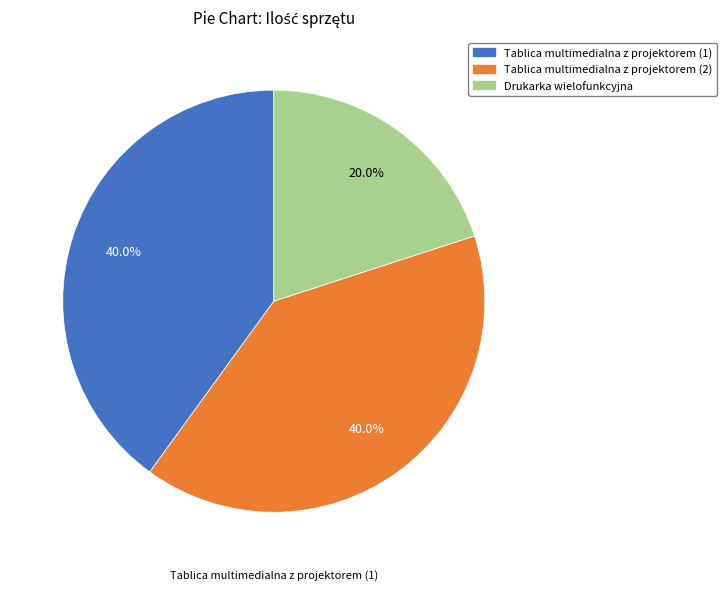

What is the smallest slice in the pie chart?

Drukarka wielofunkcyjna